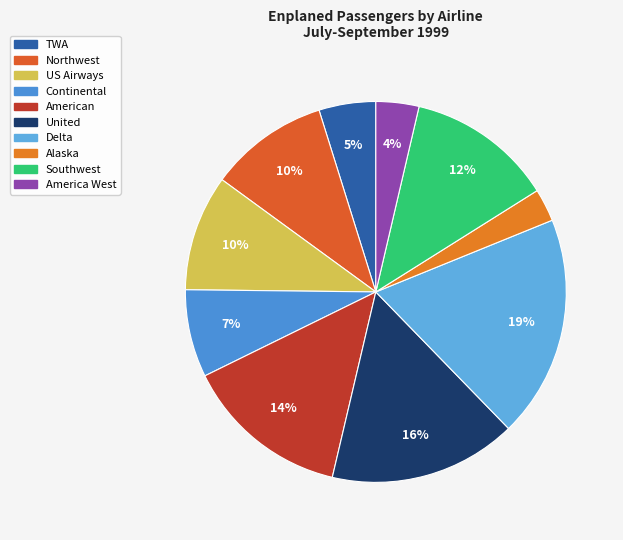

Rank the categories by value from highest to lowest.

Delta, United, American, Southwest, Northwest, US Airways, Continental, TWA, America West, Alaska